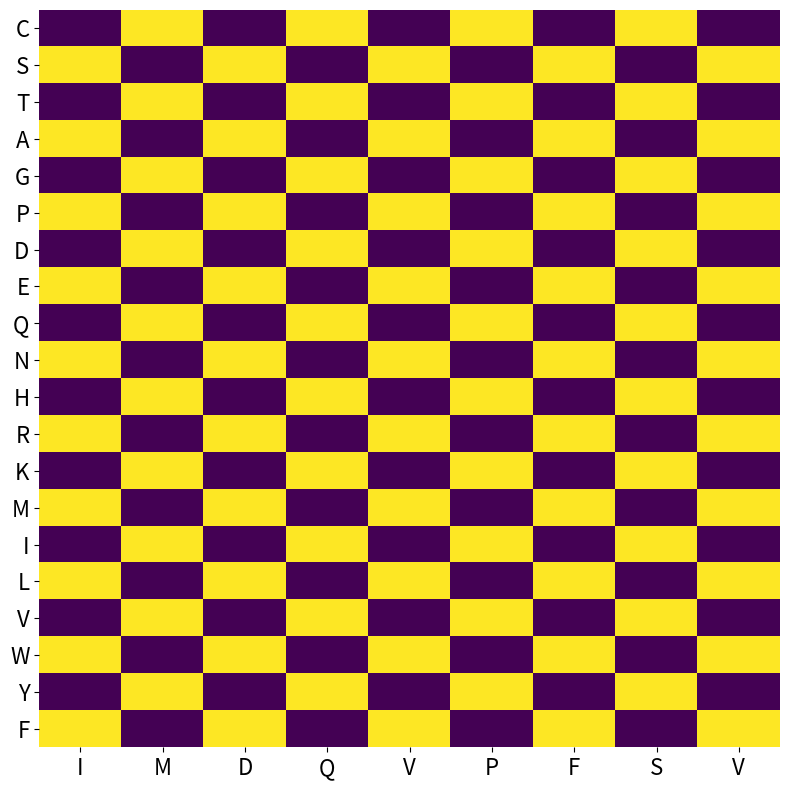

Which has a higher value, S or I?

S